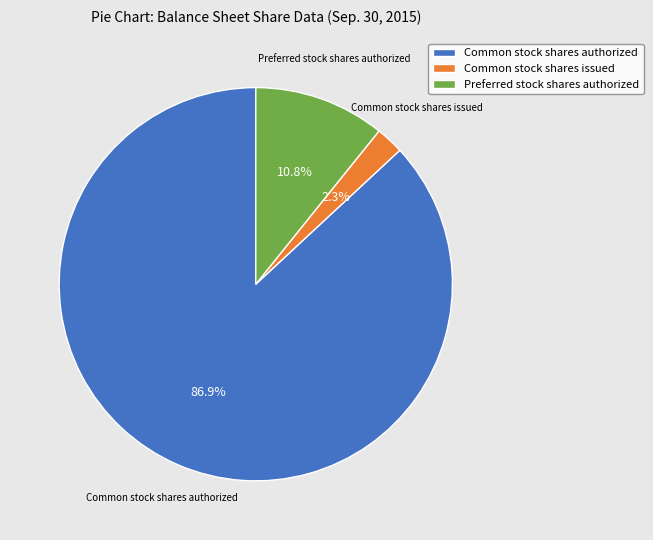

To the nearest percent, what is the difference between the Preferred stock shares authorized and Common stock shares issued slice percentages?

8%